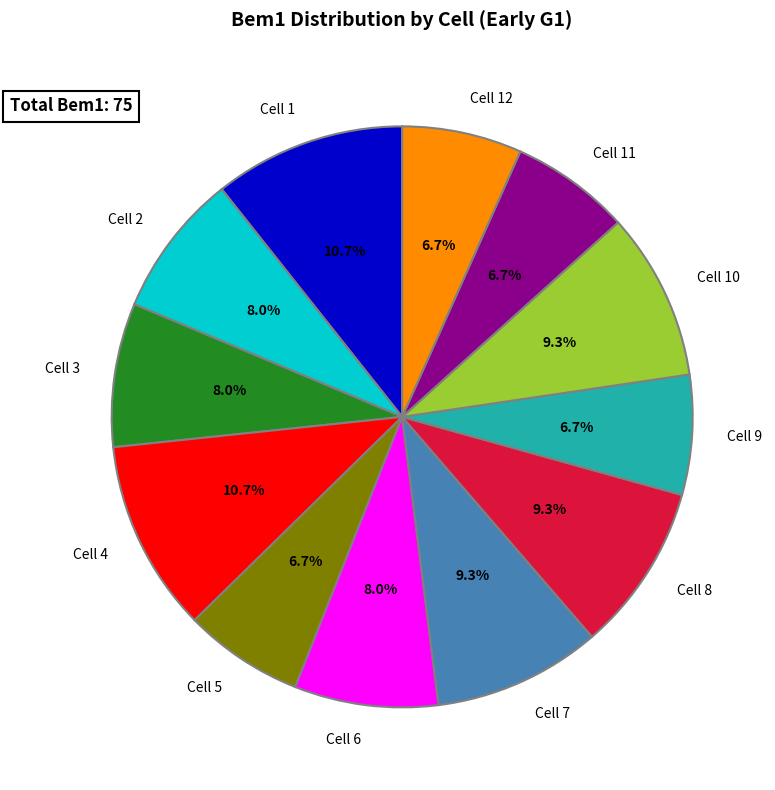

What percentage do Cell 4 and Cell 7 together represent?

20.0%